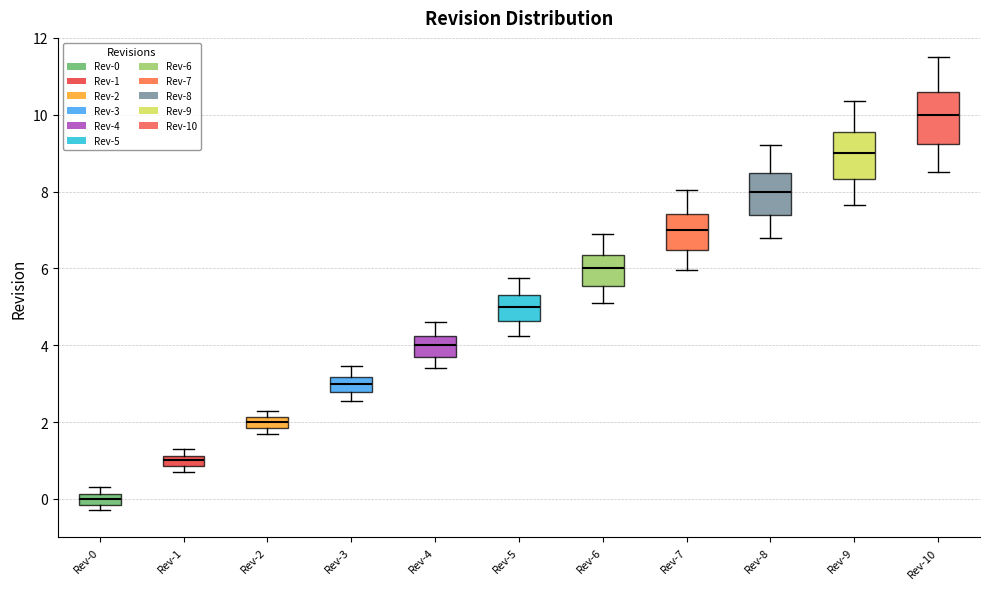

Which box's median line is the lowest?

Rev-0